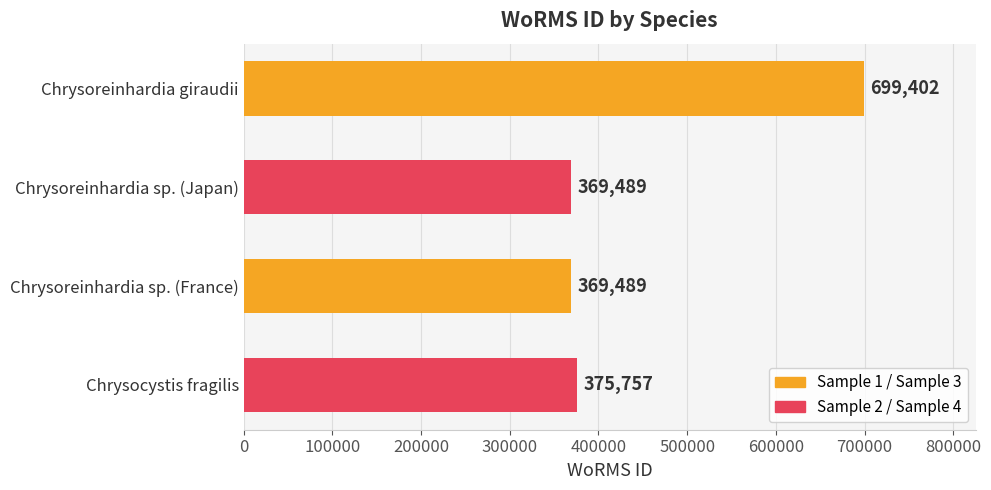

The value at Chrysocystis fragilis is 375757. True or false?

True